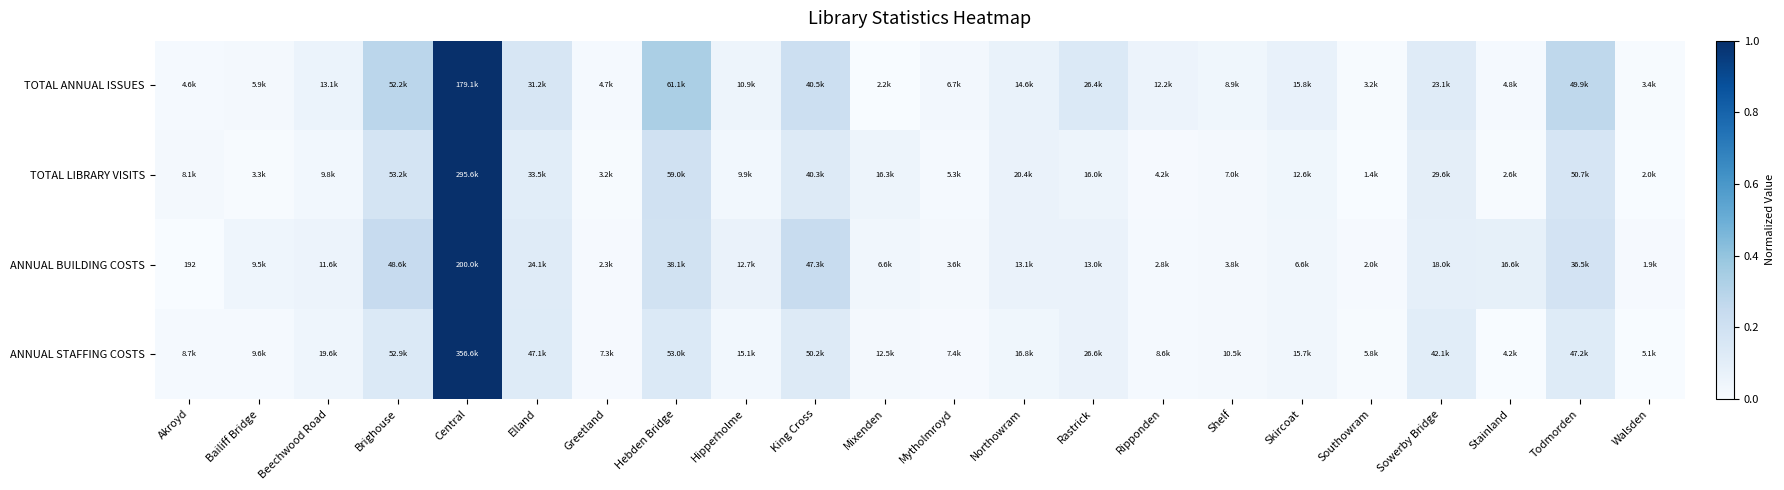

True or false: TOTAL ANNUAL ISSUES has a value of 0.0 at Ripponden.

False